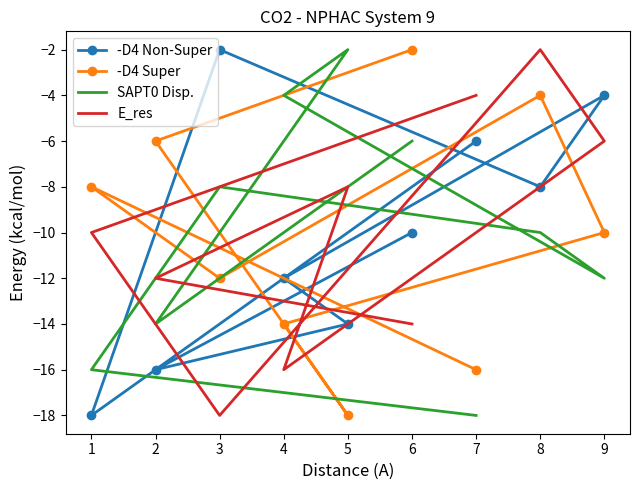

True or false: SAPT0 Disp. has more than 2 interior local peaks.

False